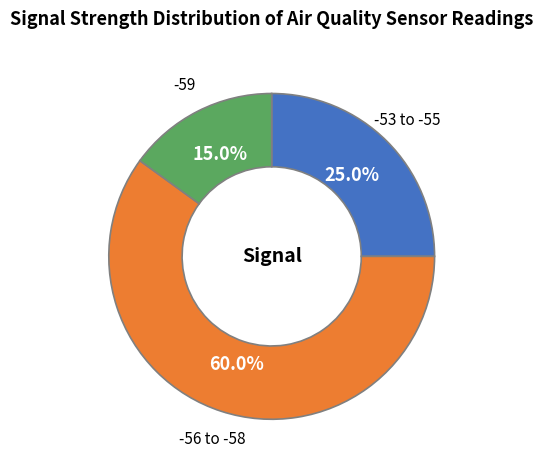

How many slices are in this pie chart?

3